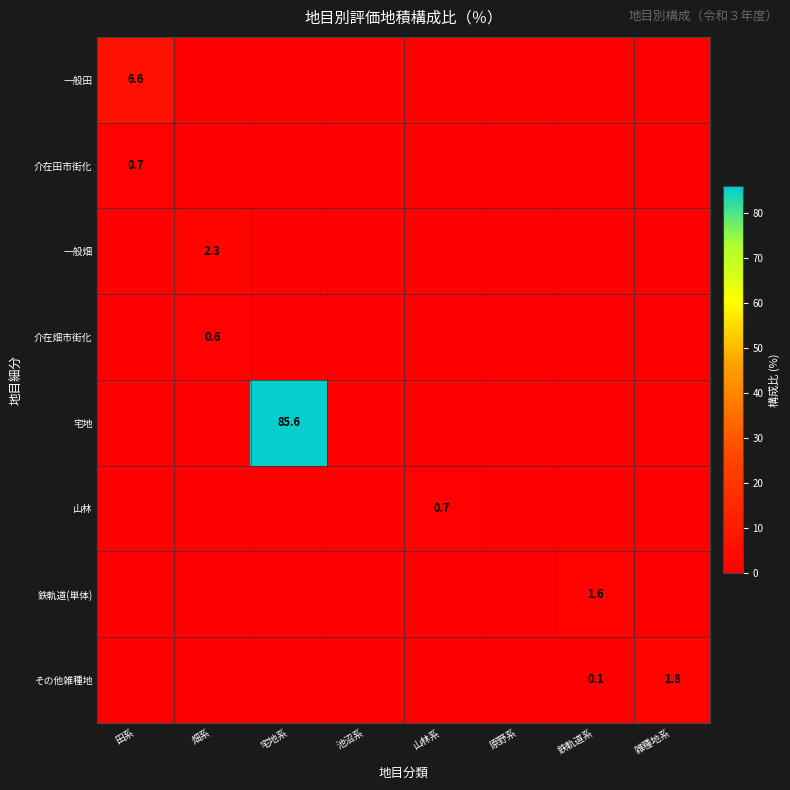

True or false: その他雑種地 has a value of 0.1 at 鉄軌道系.

True